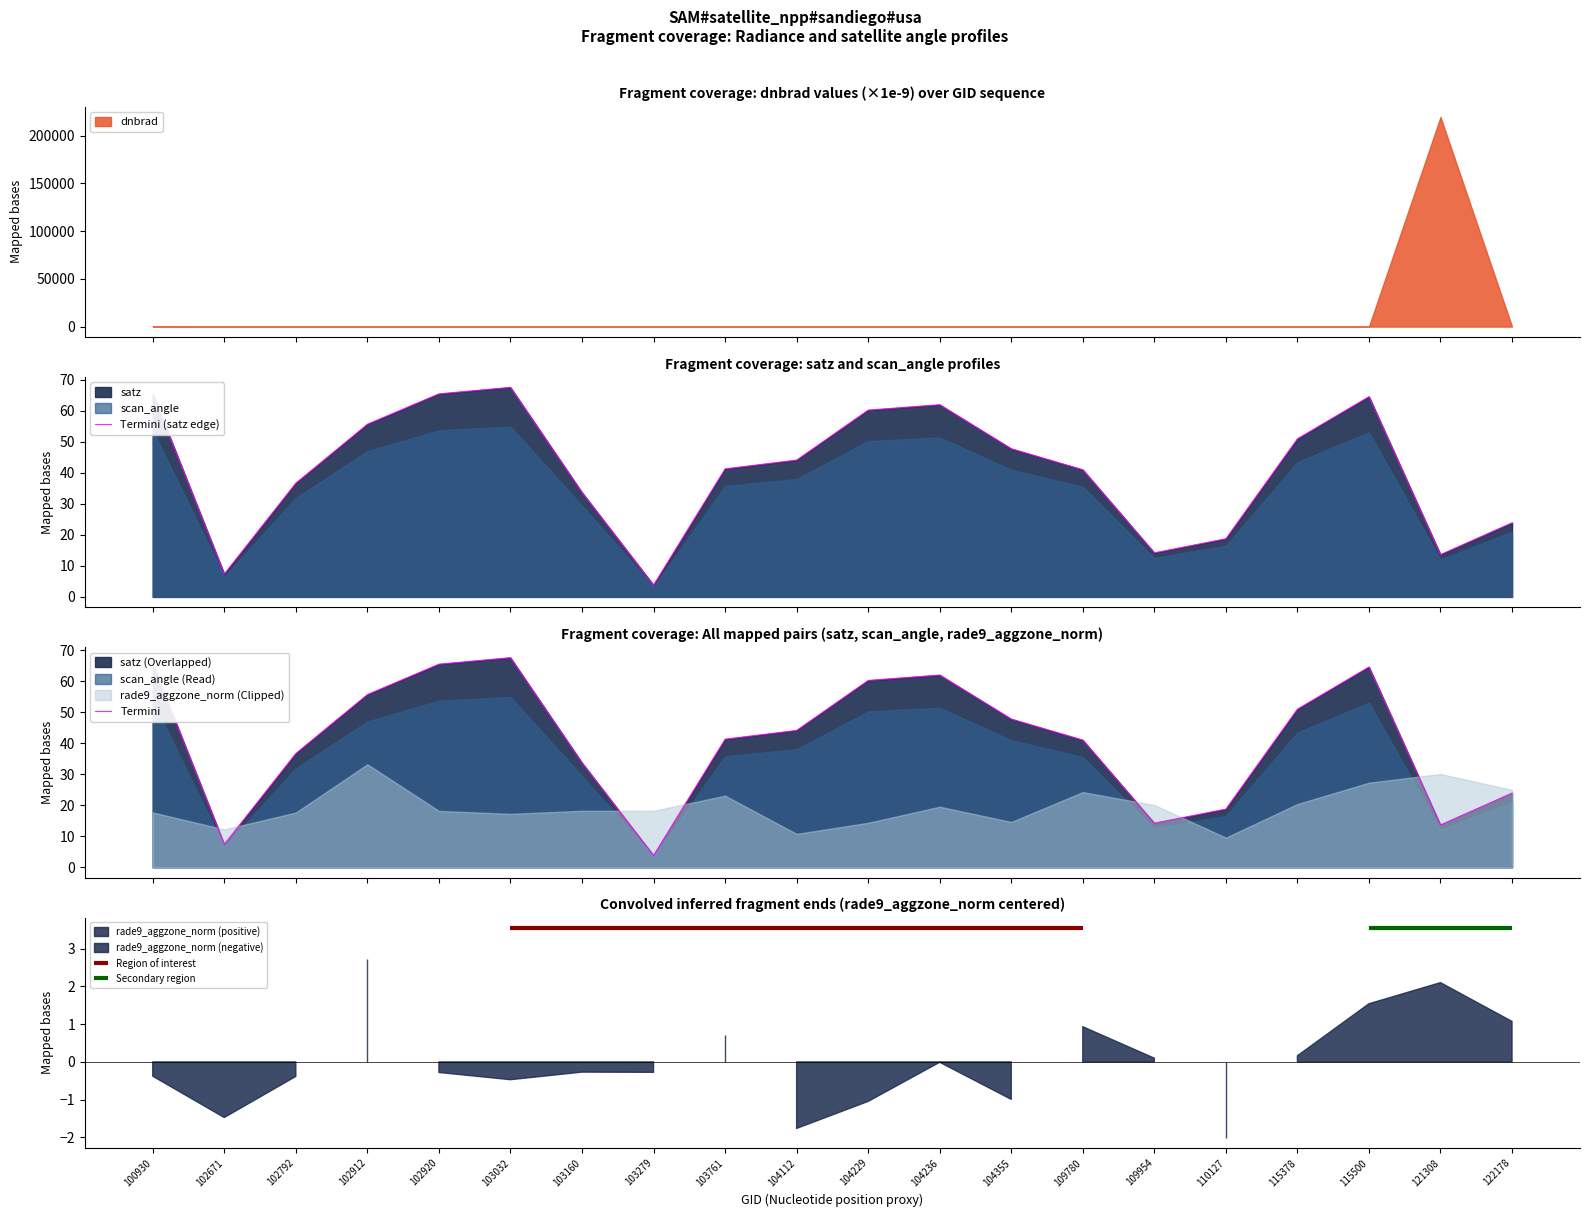

What is the approximate value of scan_angle at 102671?

7.4